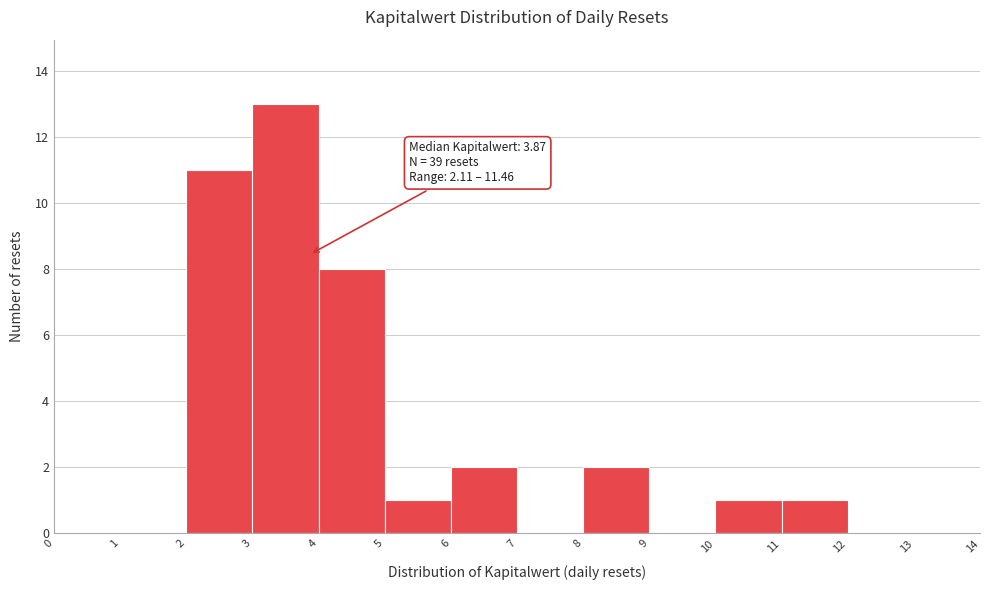

Over which range of the x-axis is the bar tallest?

3 to 4